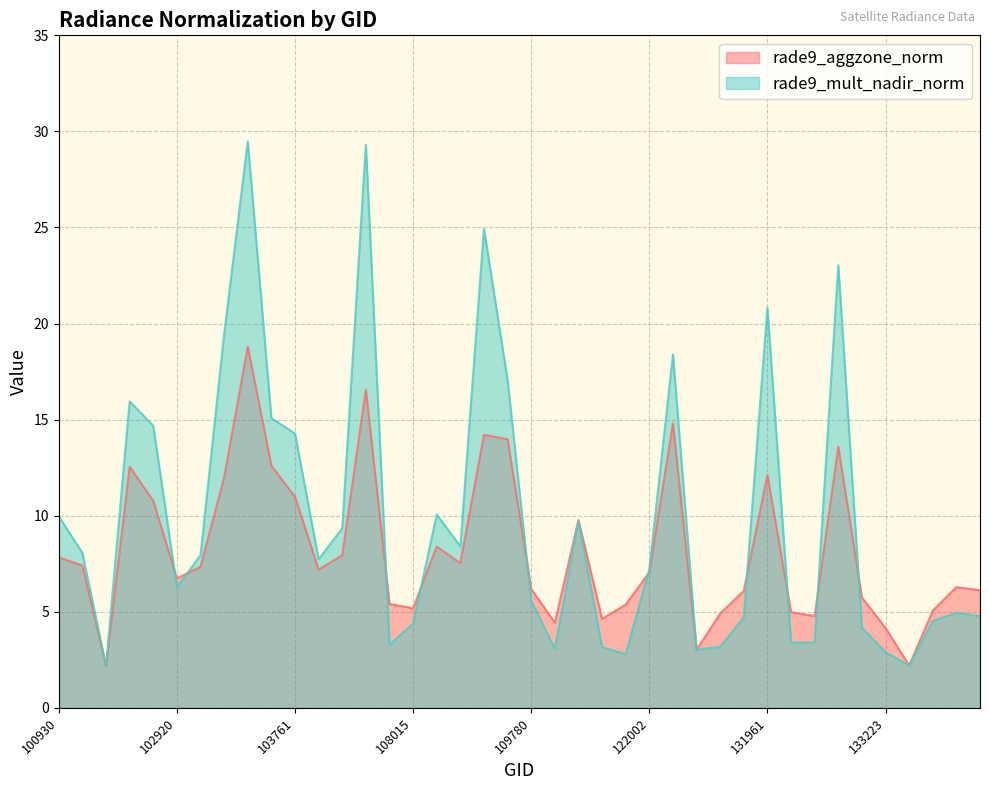

What is the average value of the rade9_mult_nadir_norm series?

9.8